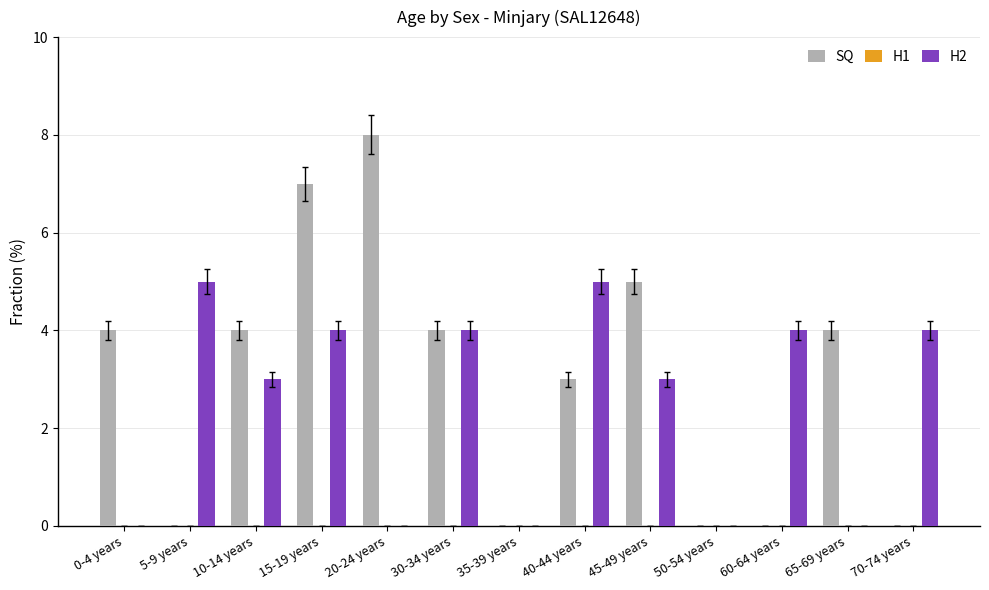

Is the value of H2 at 0-4 years greater than the value of SQ at 45-49 years?

No